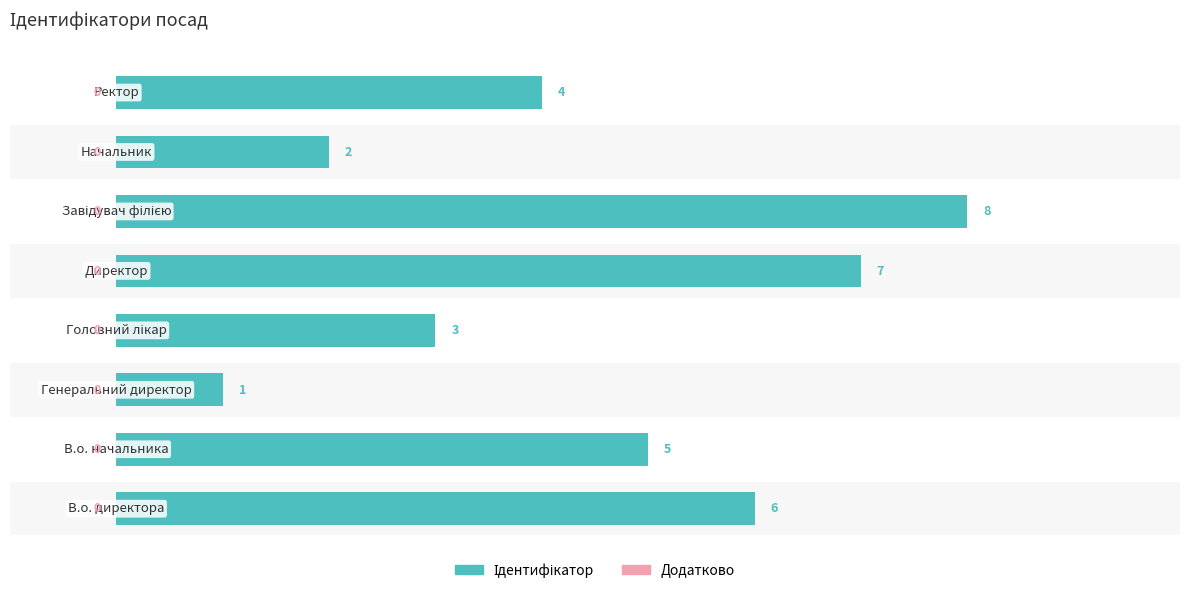

How many values in the Ідентифікатор series are below 5?

4